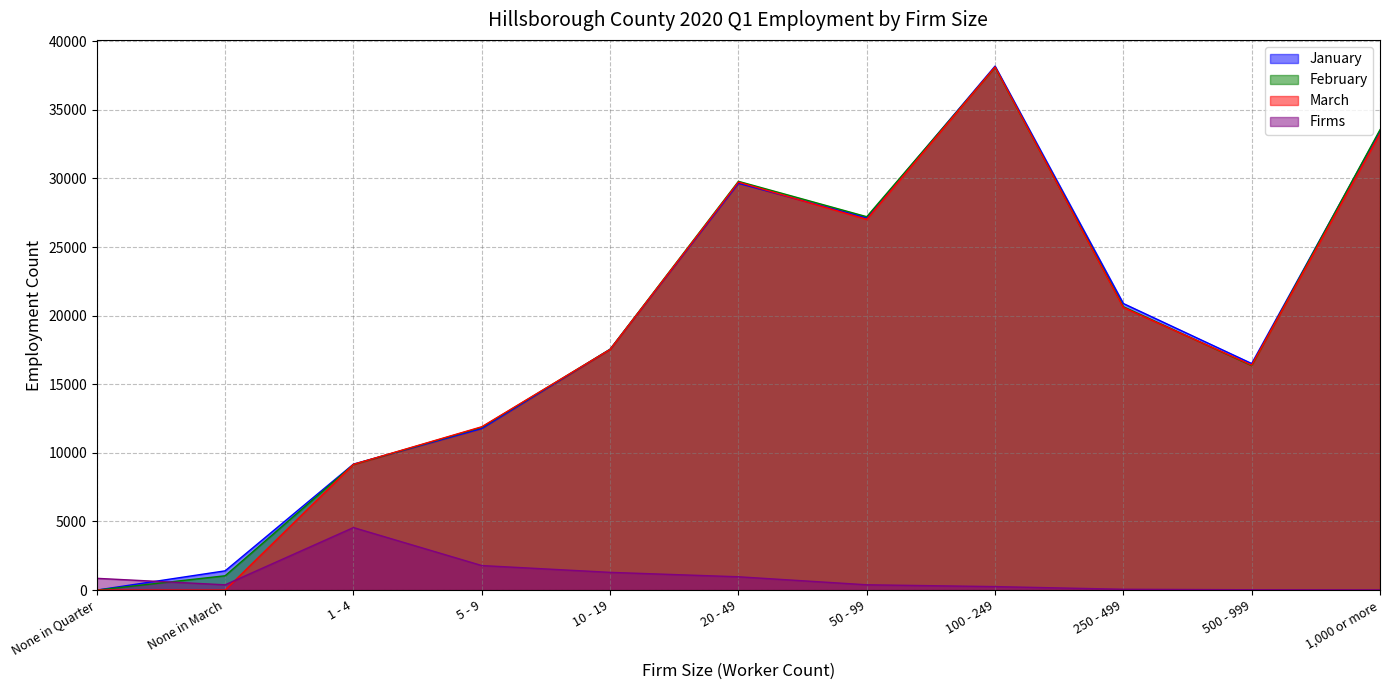

What is the average value of the January series?

18702